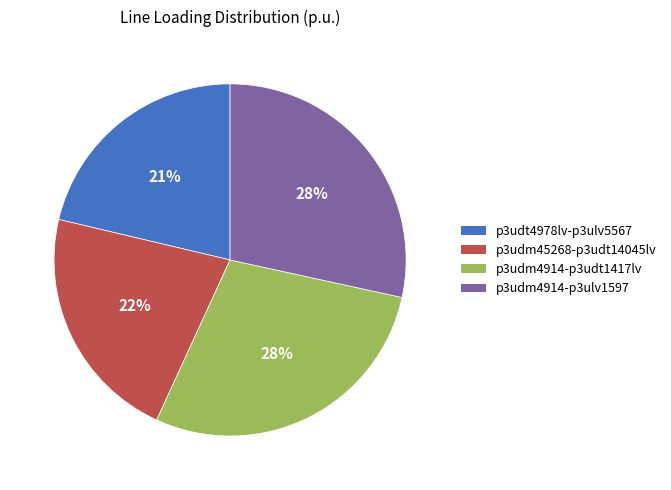

Is there a majority slice in this chart?

No